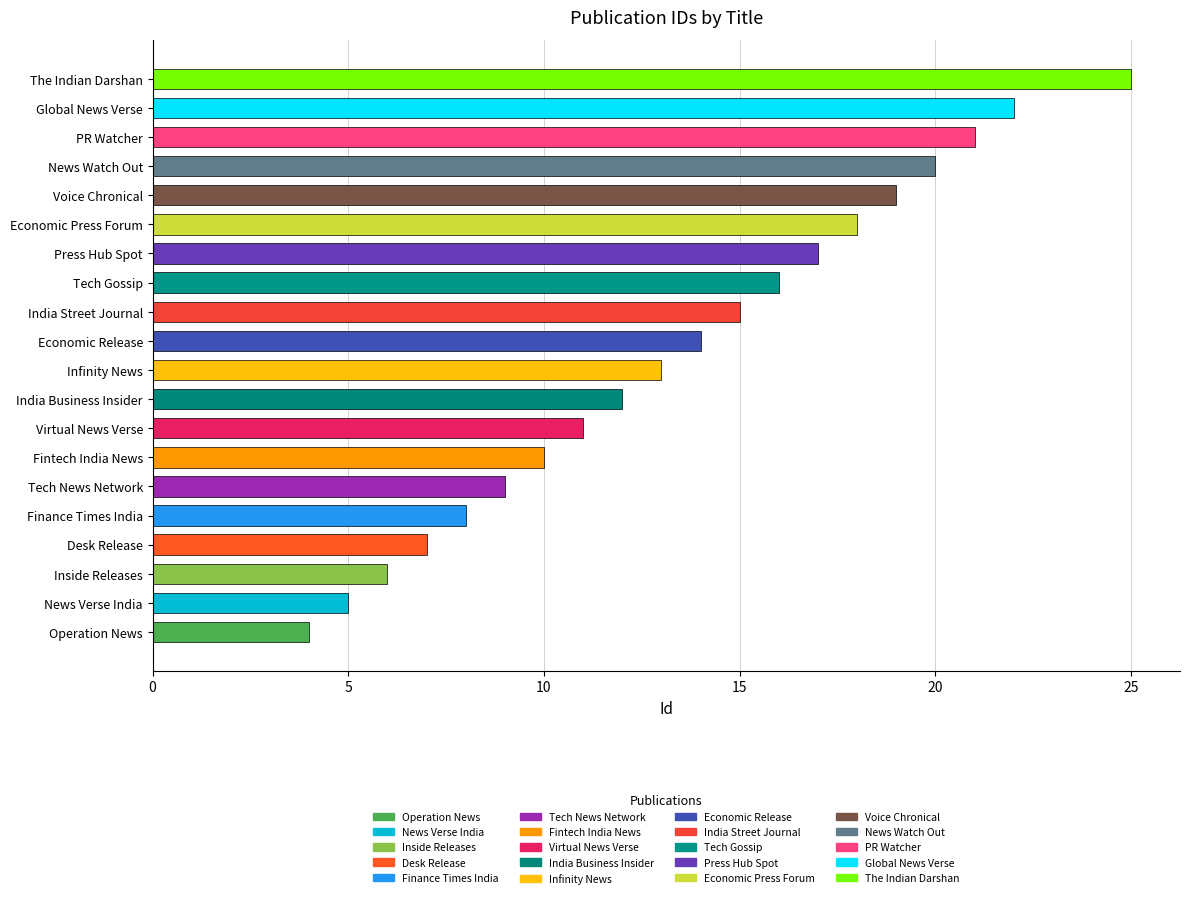

What is the difference between the maximum and minimum values?

21